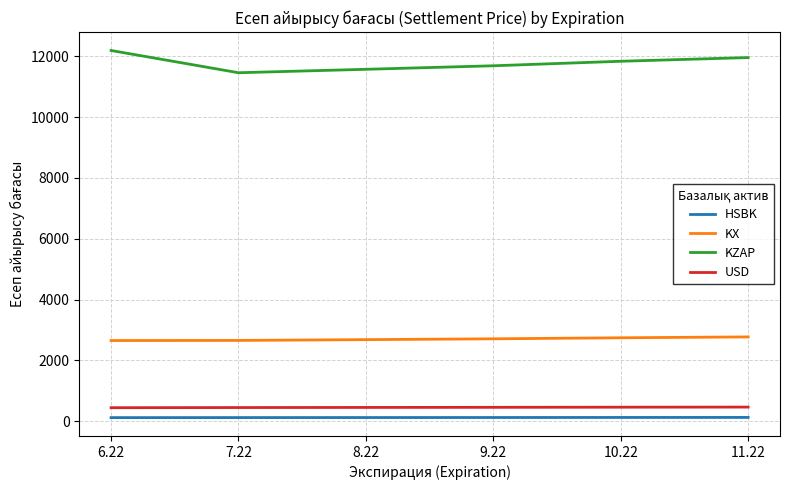

The KZAP series shows 16837.8 at 9.22. True or false?

False